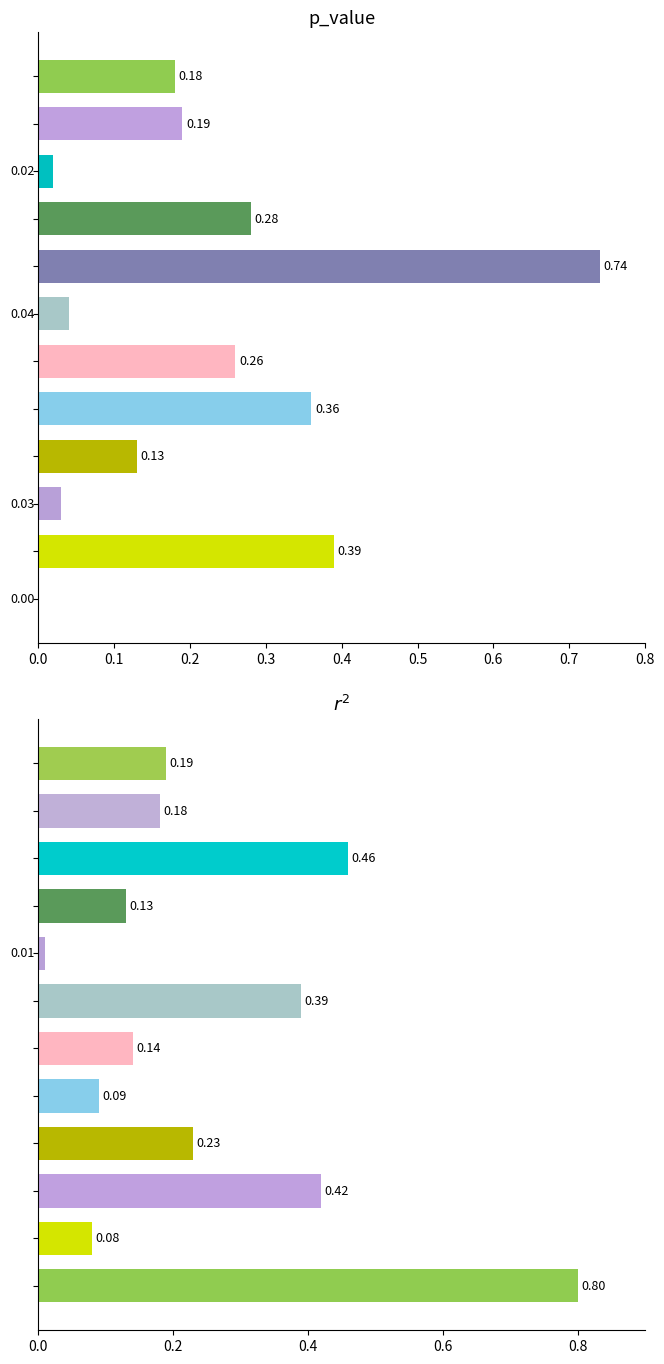

Reading left to right, extract all data points from this chart.

p_value: 0.0	0.4	0.0	0.1	0.4	0.3	0.0	0.7	0.3	0.0	0.2	0.2
r2: 0.8	0.1	0.4	0.2	0.1	0.1	0.4	0.0	0.1	0.5	0.2	0.2